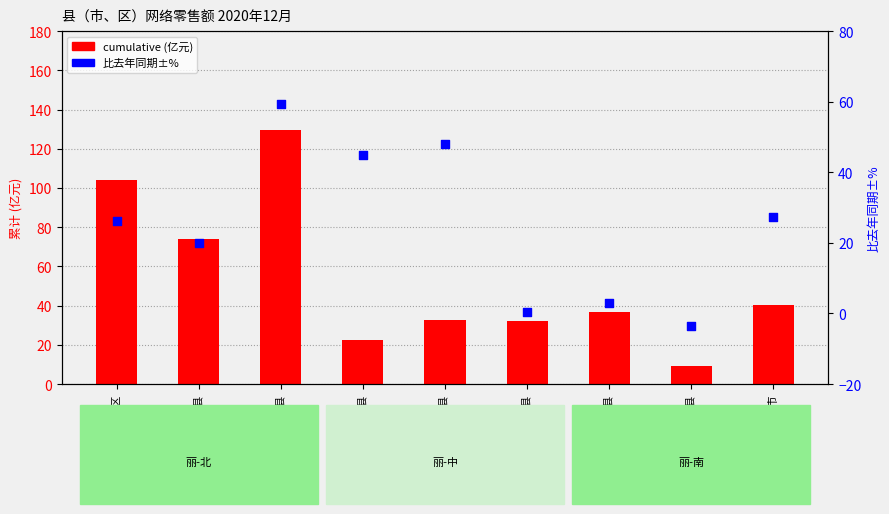

Which series has the largest total across all categories?

cumulative (亿元)